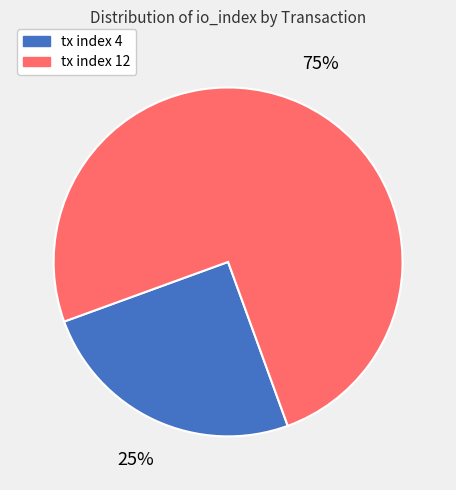

What percentage is the tx index 4 slice, to the nearest percent?

25%